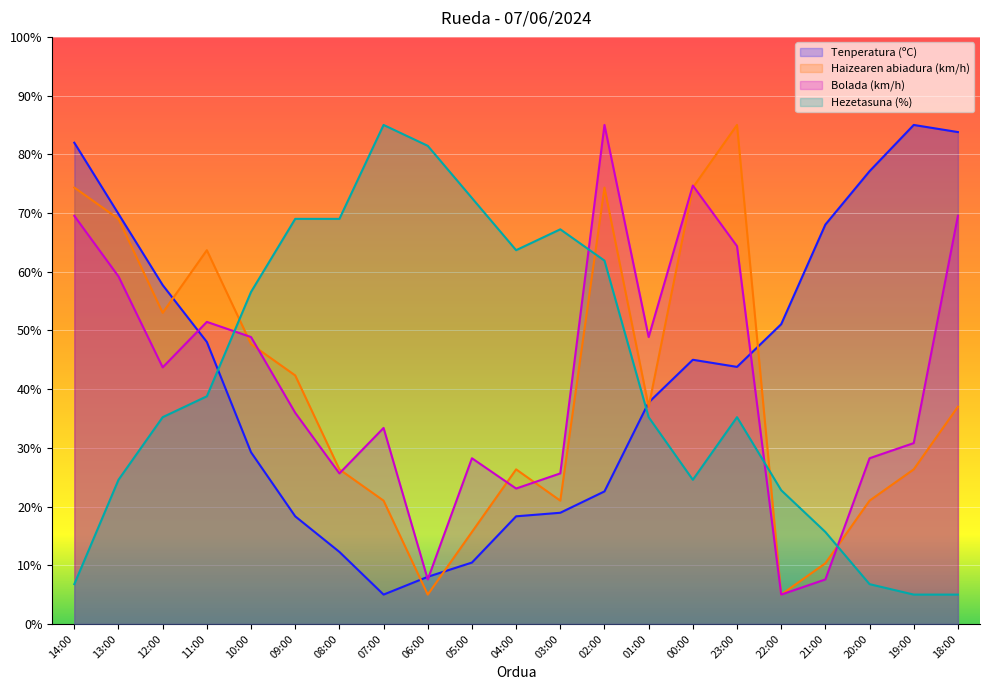

Between 06:00 and 18:00, which series saw the biggest shift?

Hezetasuna (%)